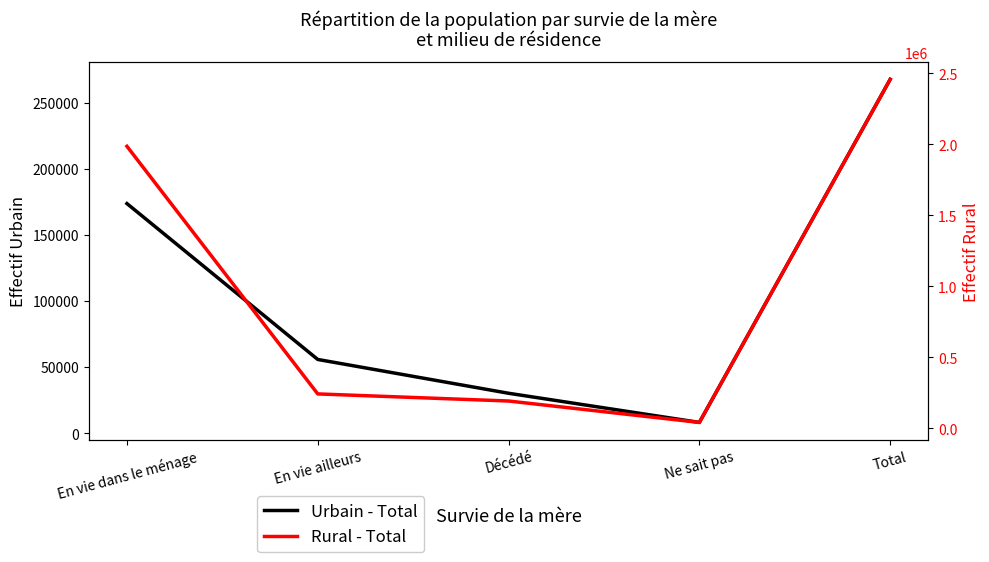

Reading left to right, transcribe all the data shown in this chart.

Urbain - Total: 173637	55719	30146	8092	267594
Rural - Total: 1985352	240809	190820	39955	2456936